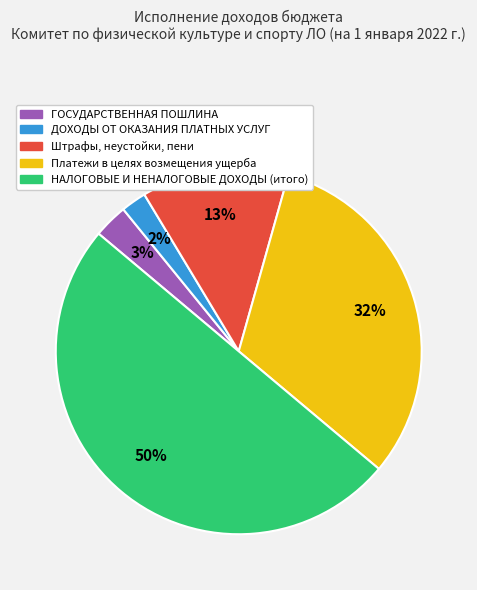

Between ГОСУДАРСТВЕННАЯ ПОШЛИНА and ДОХОДЫ ОТ ОКАЗАНИЯ ПЛАТНЫХ УСЛУГ, which is larger?

ГОСУДАРСТВЕННАЯ ПОШЛИНА